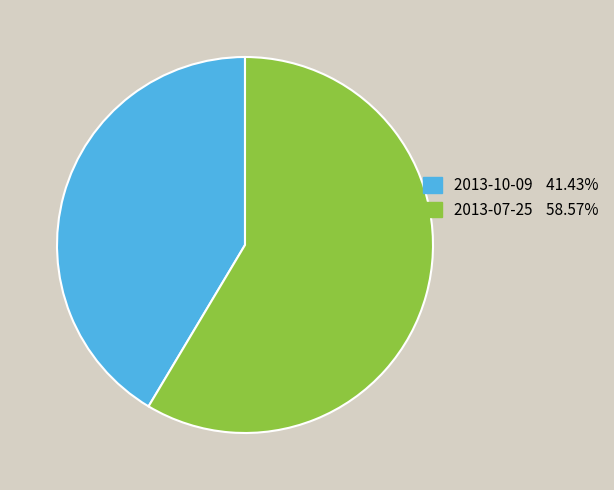

Is the sum of 2013-10-09 and 2013-07-25 greater than half?

Yes